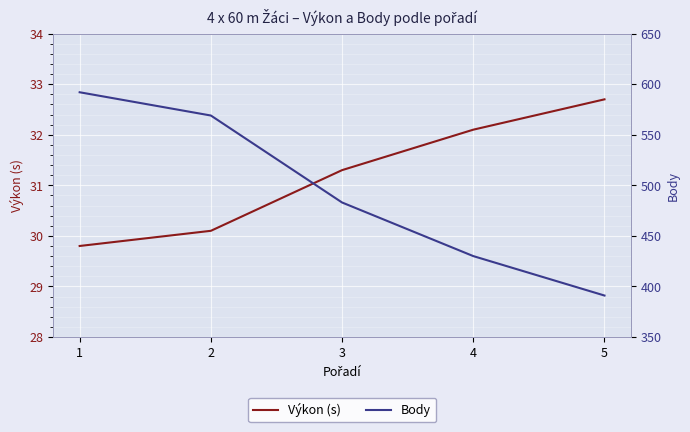

The value of Body at 3 is 193.6. True or false?

False